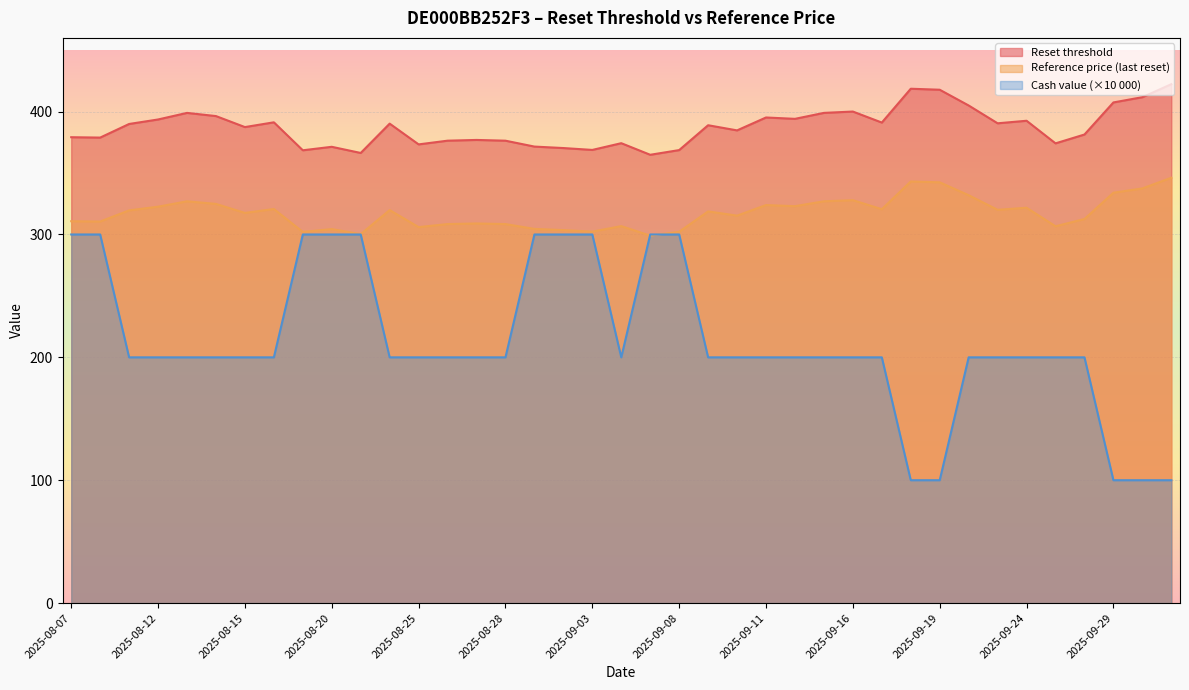

What are all the series names shown in the legend?

Reset threshold, Reference price (last reset), Cash value (×10 000)